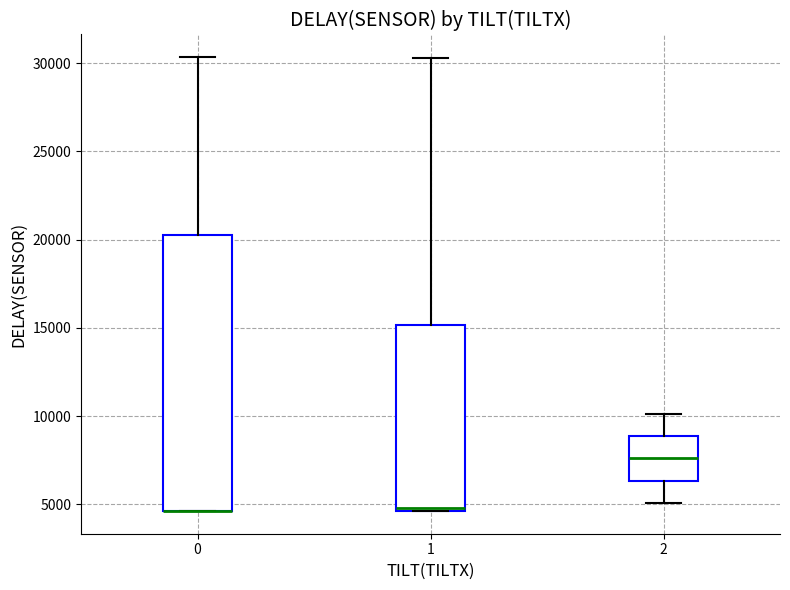

Reading left to right, read every box against the y-axis: the position of its median line, the range the box covers, and the ends of its whiskers. The values are not printed on the chart, so give them approximately, as read against the axis.

0: median 4500 (drawn on the box's lower edge), box 4500 to 20000, whiskers 4500 to 30500
1: median 5000, box 4500 to 15000, whiskers 4500 to 30500
2: median 7500, box 6500 to 9000, whiskers 5000 to 10000